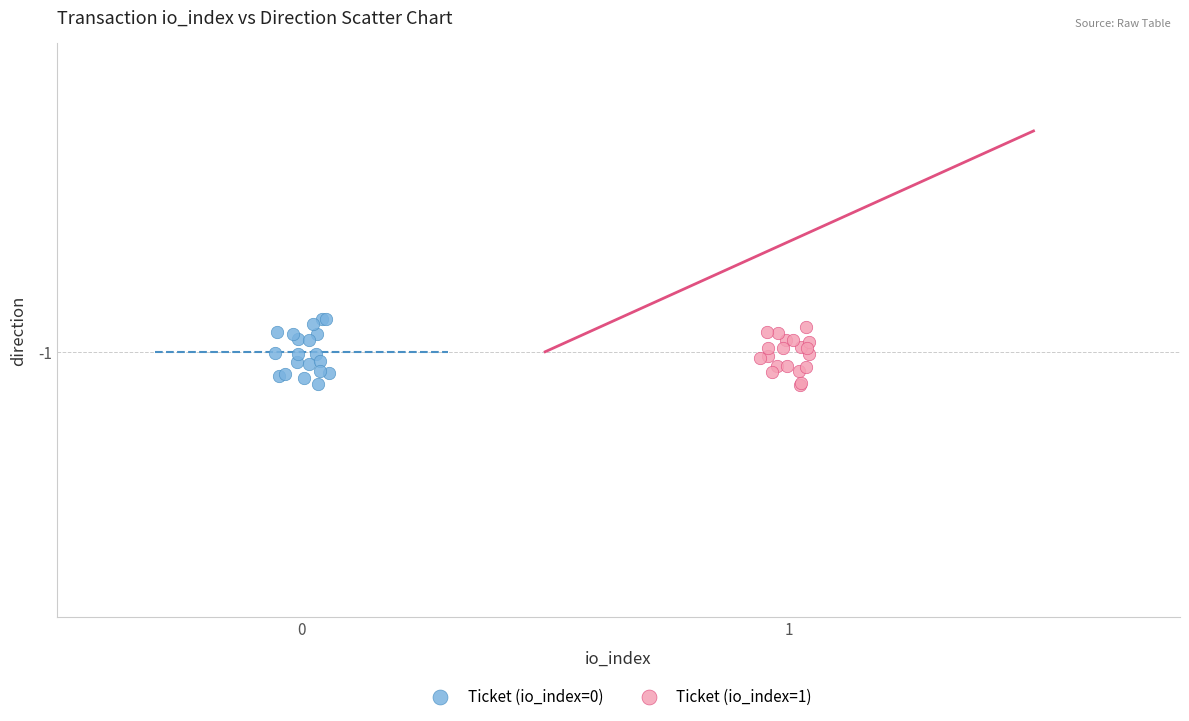

What are all the series names shown in the legend?

Ticket (io_index=0), Ticket (io_index=1)